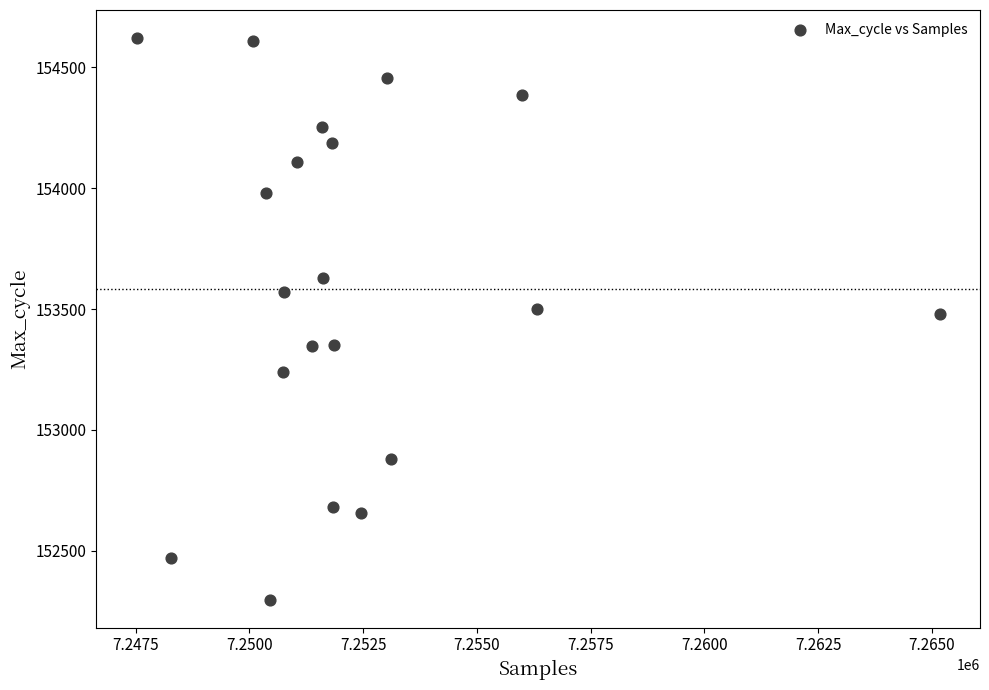

What is the range of X values (max minus min)?

17651